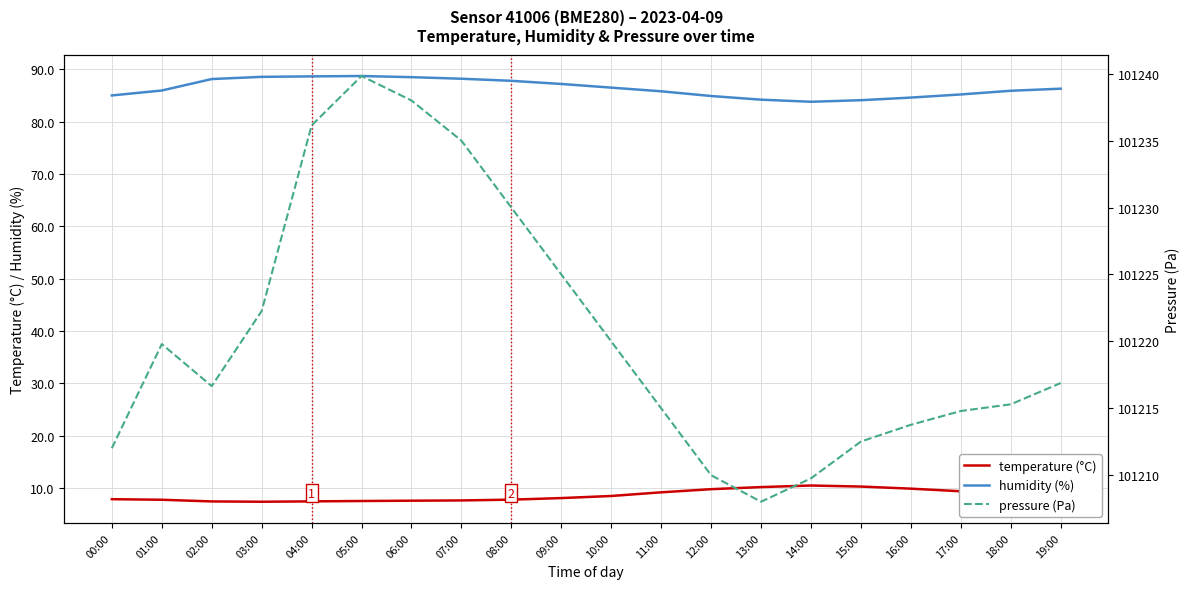

What is the value of the temperature (°C) point at the 18th from the left?

9.4